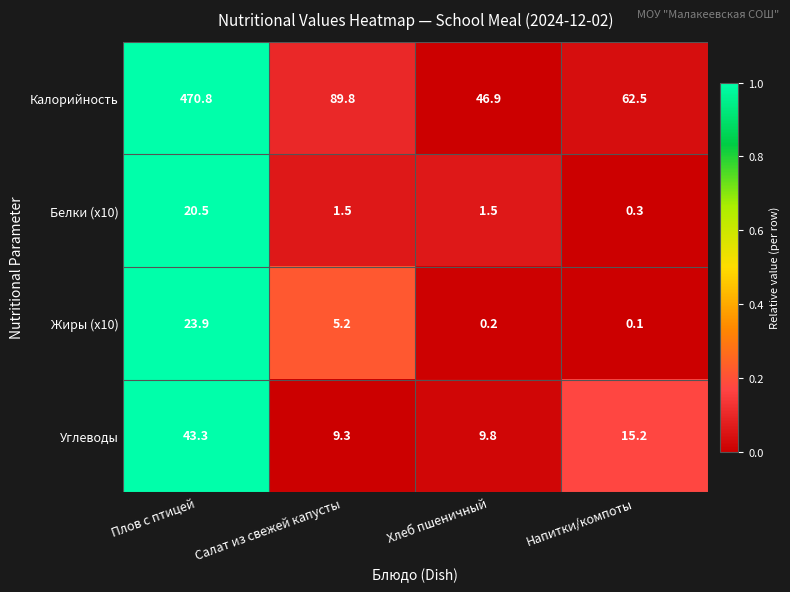

Reading left to right, extract all data points from this chart.

Калорийность: 470.8	89.8	46.9	62.5
Белки (x10): 20.5	1.5	1.5	0.3
Жиры (x10): 23.9	5.2	0.2	0.1
Углеводы: 43.3	9.3	9.8	15.2